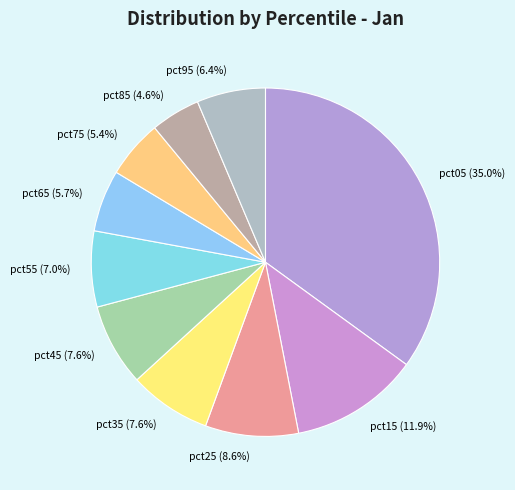

Is the sum of pct95 and pct35 greater than half?

No